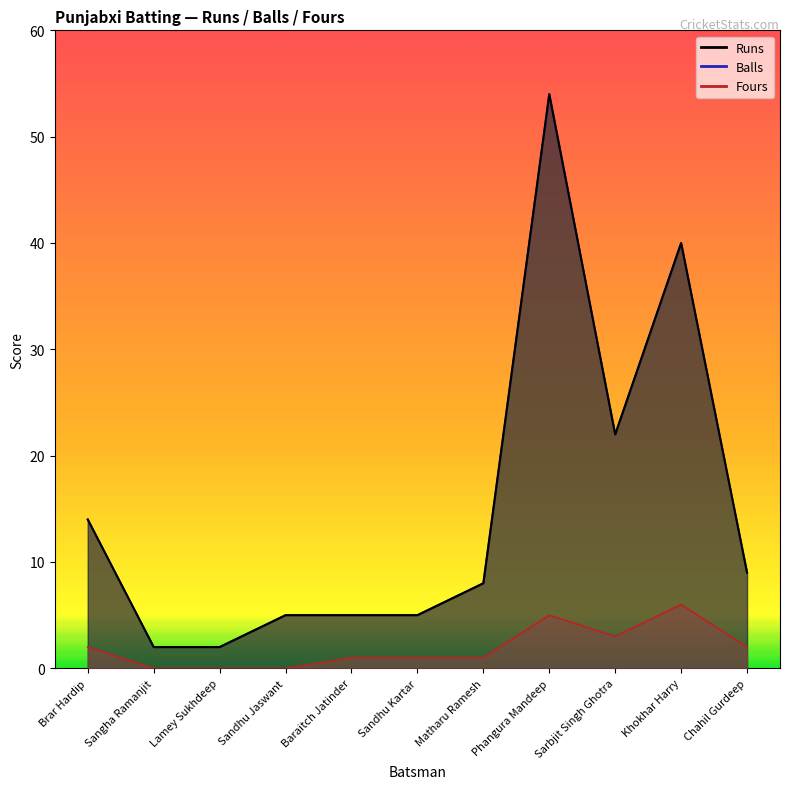

The value of Runs at Brar Hardip is 14. True or false?

True